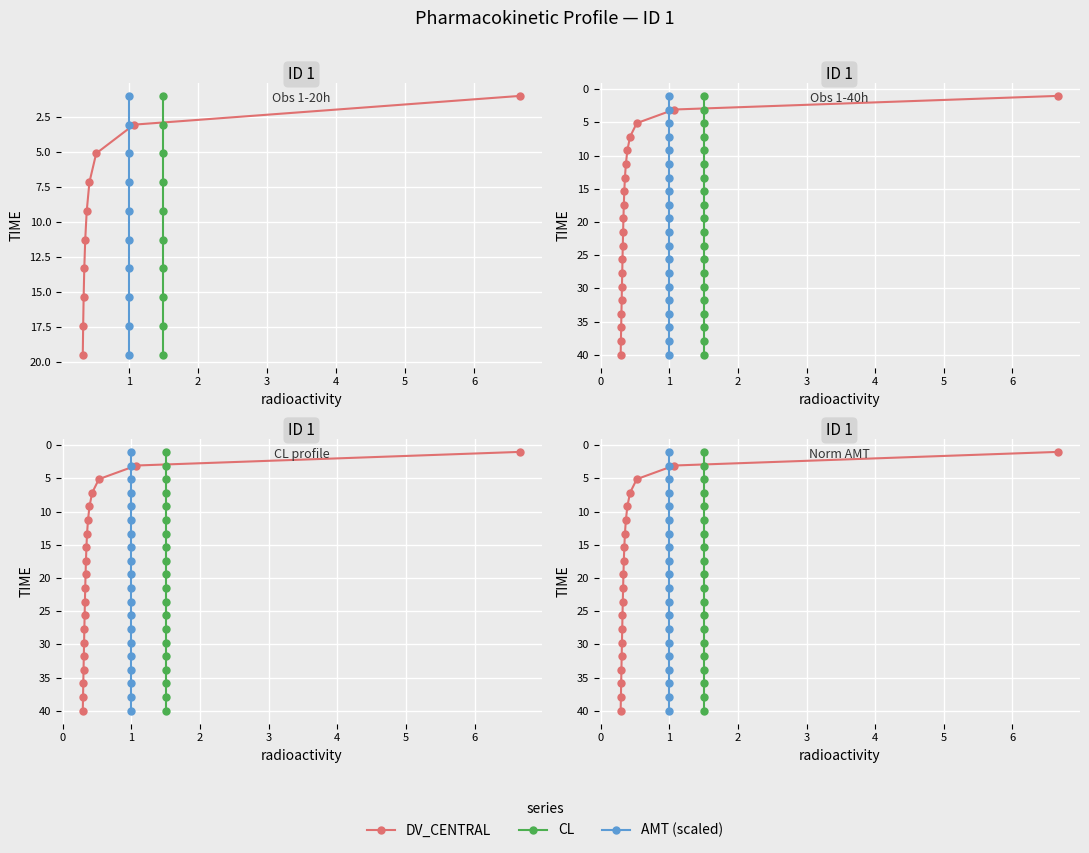

What is the greatest value displayed?

40.0